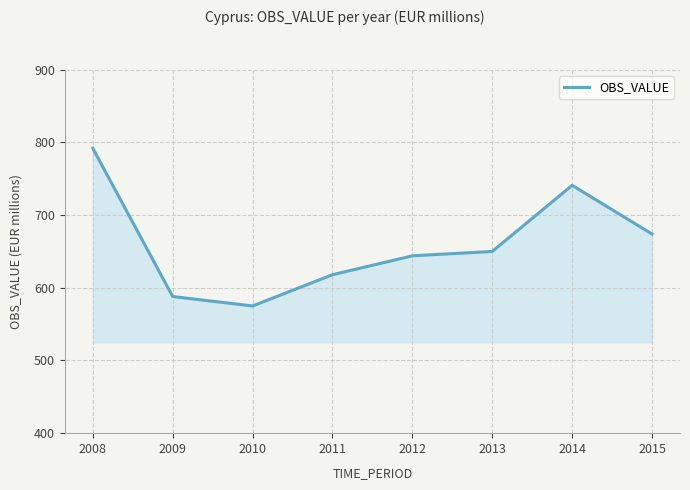

Where is the first local maximum?

2014